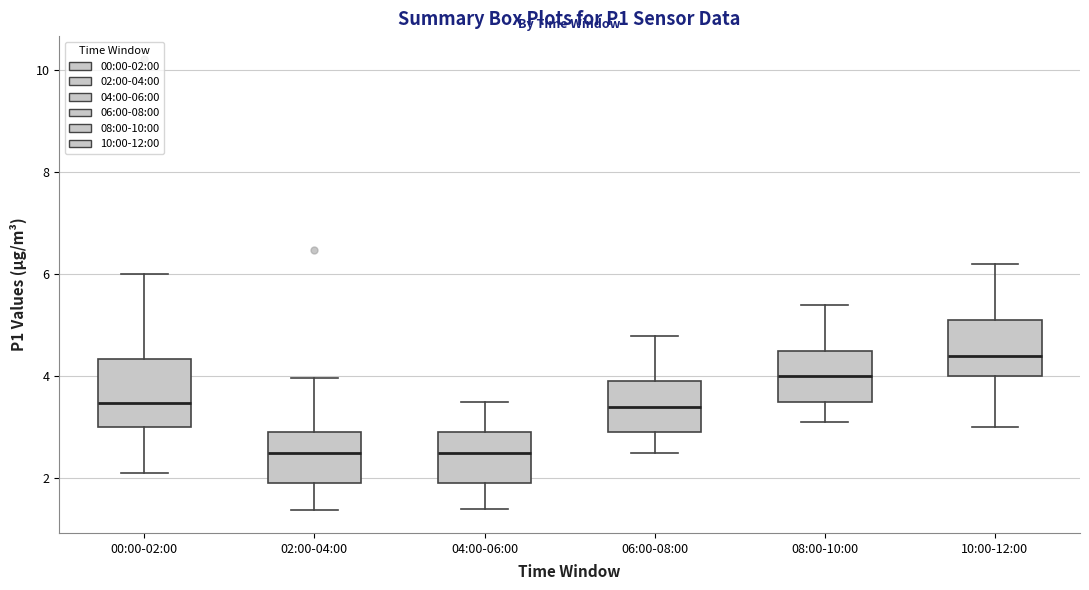

Where does the upper whisker of the box for 06:00-08:00 end on the y-axis? The values are not printed on the chart, so give them approximately, as read against the axis.

4.8